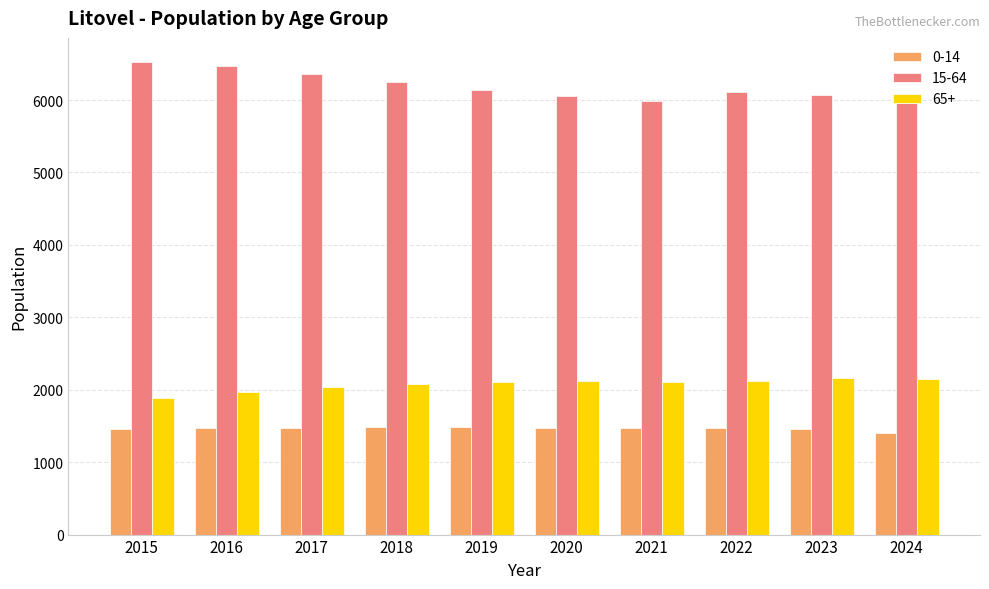

What is the highest value of the 15-64 series?

6531